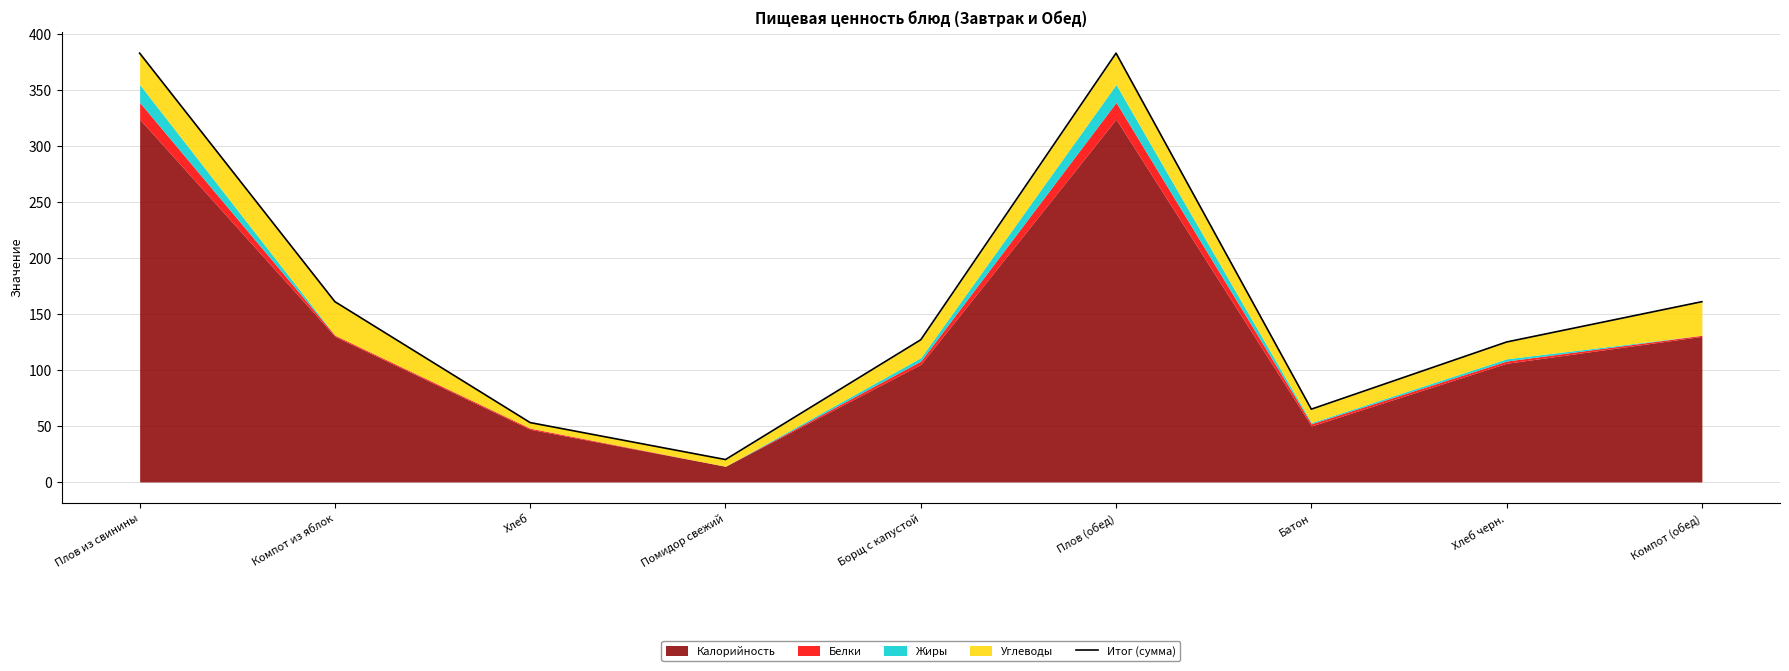

What is the sum of all values?

1478